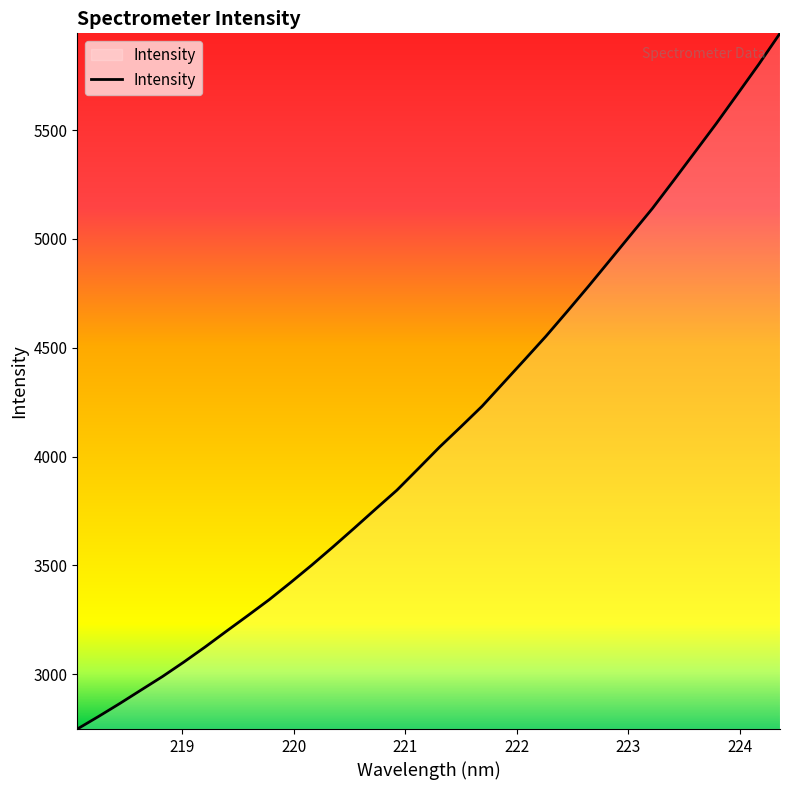

Count the number of data series in this chart.

1